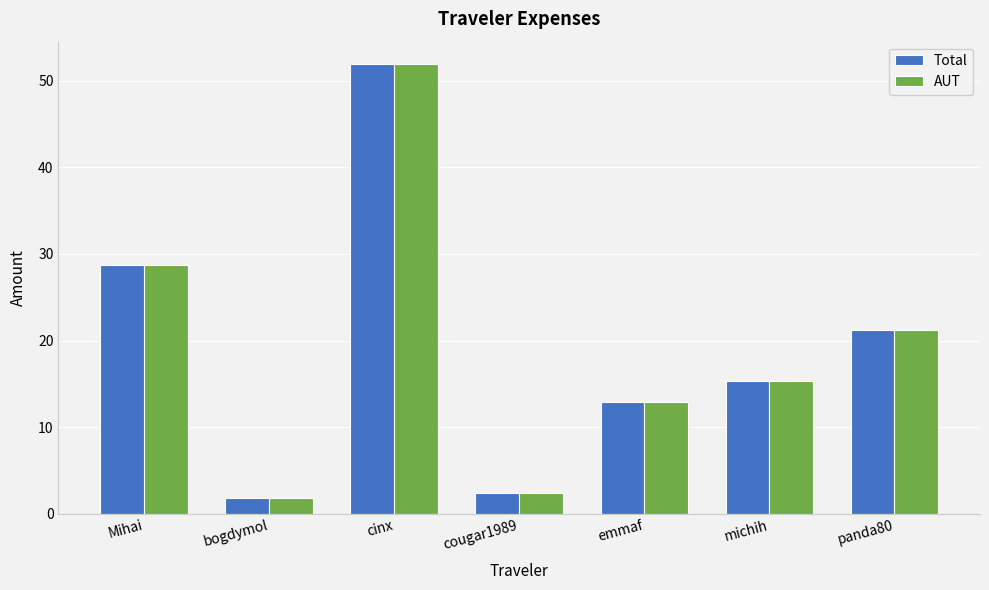

Is the value of AUT at cougar1989 greater than the value of Total at bogdymol?

Yes